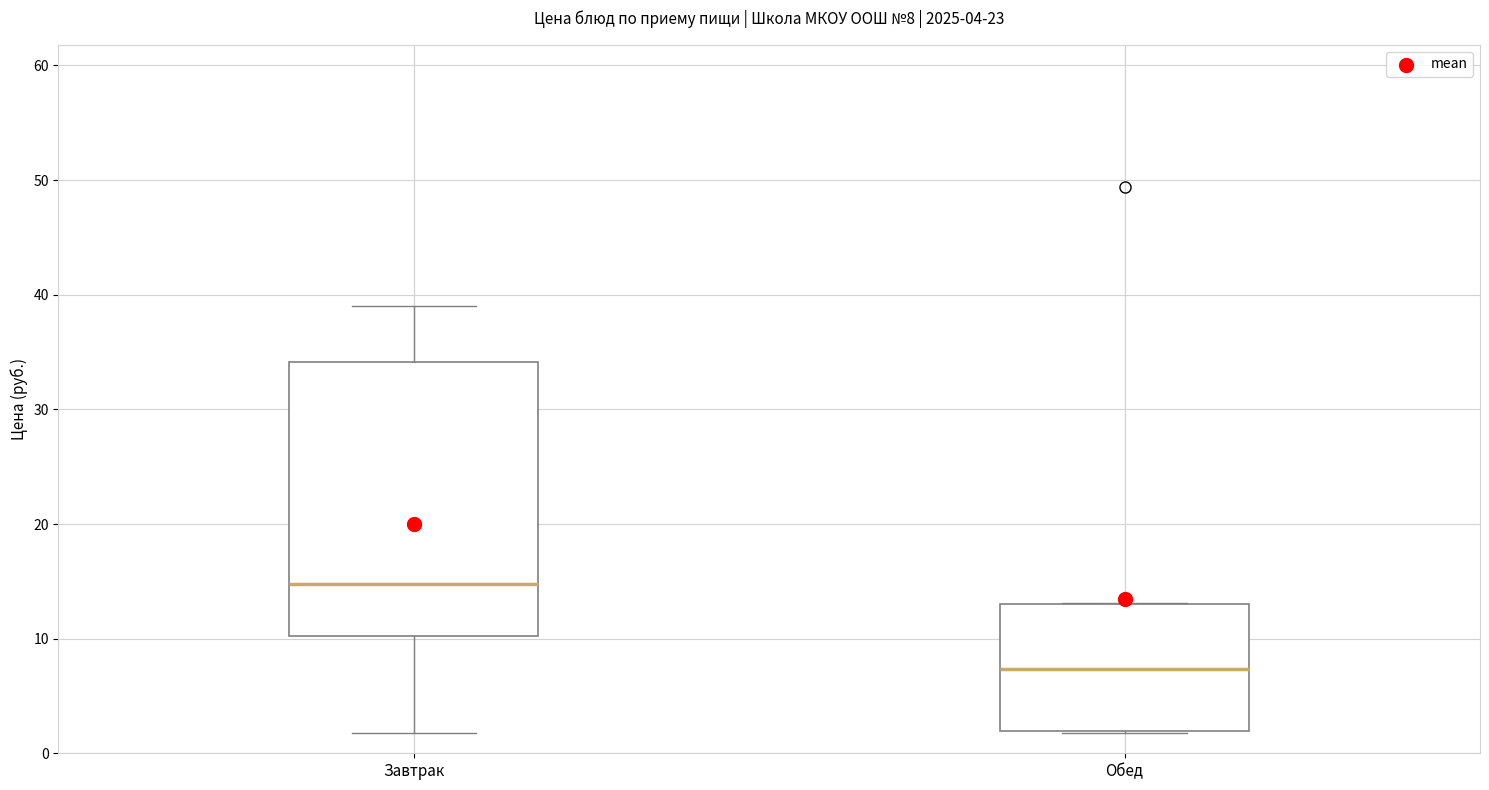

Comparing the boxes themselves (not the whiskers), which one is the tallest?

Завтрак